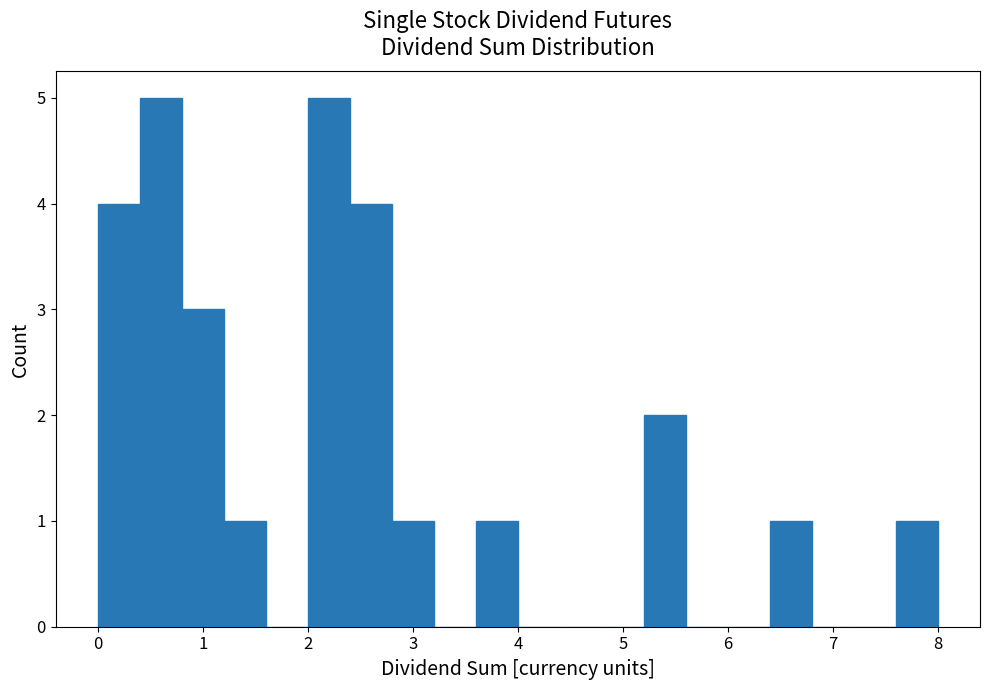

What is the height of the bar covering 2.8 to 3.2 on the x-axis? The values are not printed on the chart, so give them approximately, as read against the axis.

1